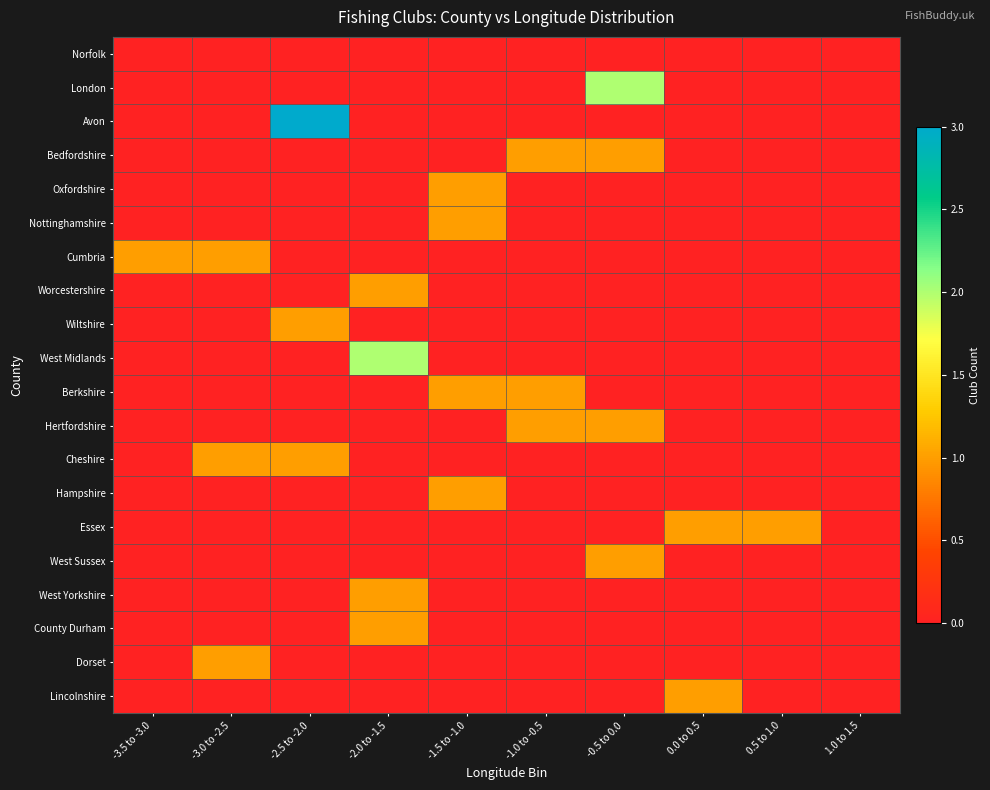

What is the spread (max minus min) of values at -2.5 to -2.0?

3